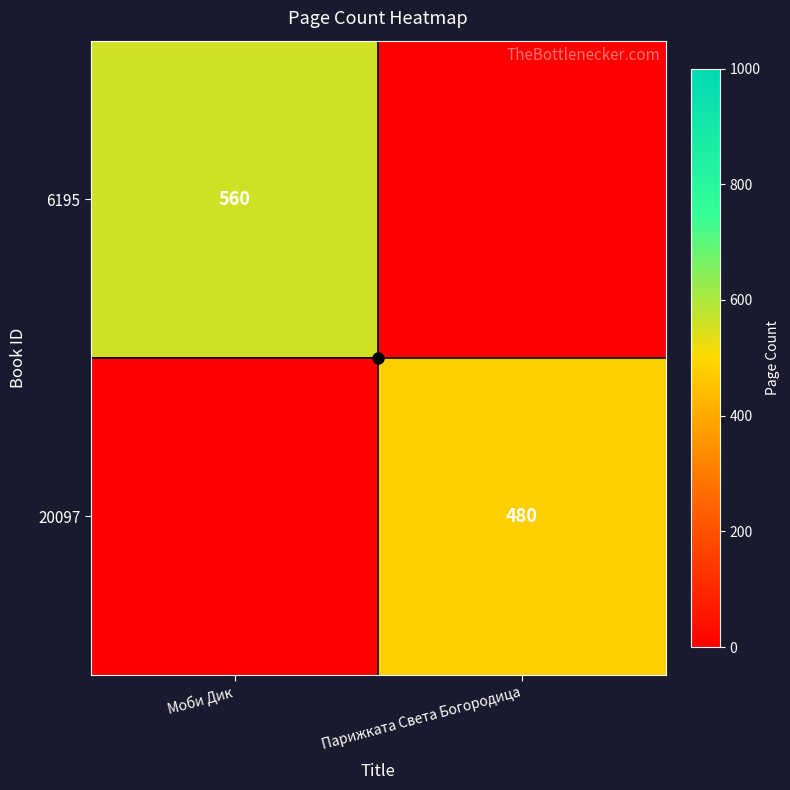

At which category is the sum across all series the highest?

Моби Дик